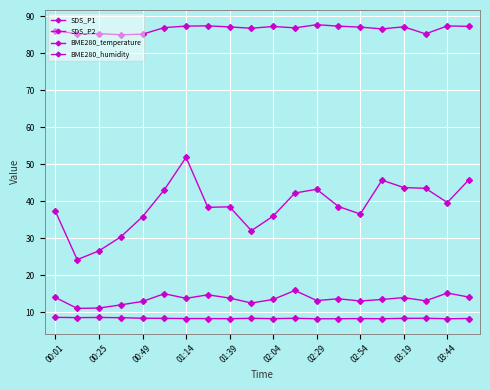

Count the number of data series in this chart.

4